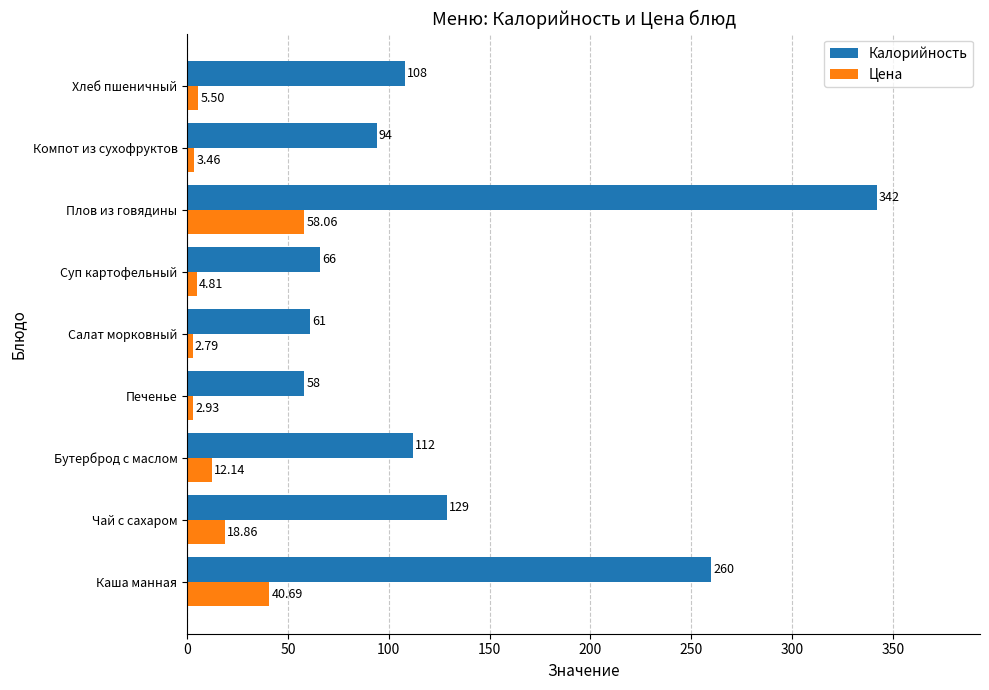

How many data points in Цена are less than 5?

4